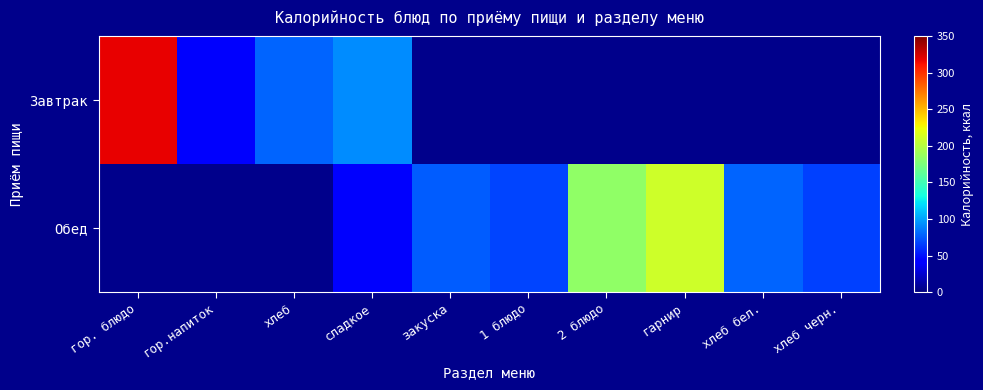

Which series has the largest range (max minus min)?

Завтрак